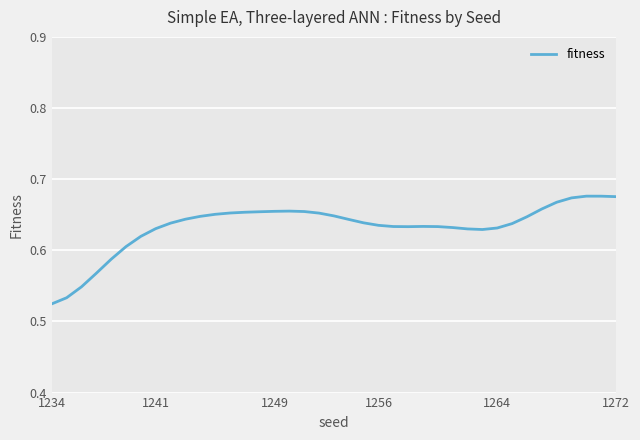

How many interior local valleys (lower than both neighbors) does the data have?

2